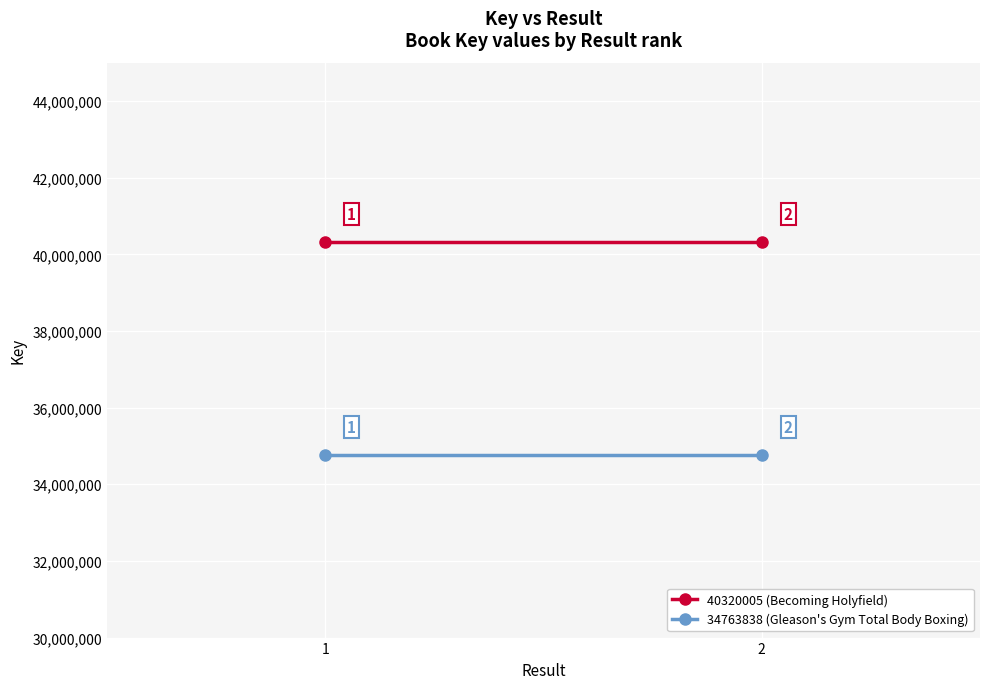

What is the spread (max minus min) of values at 2?

5556167